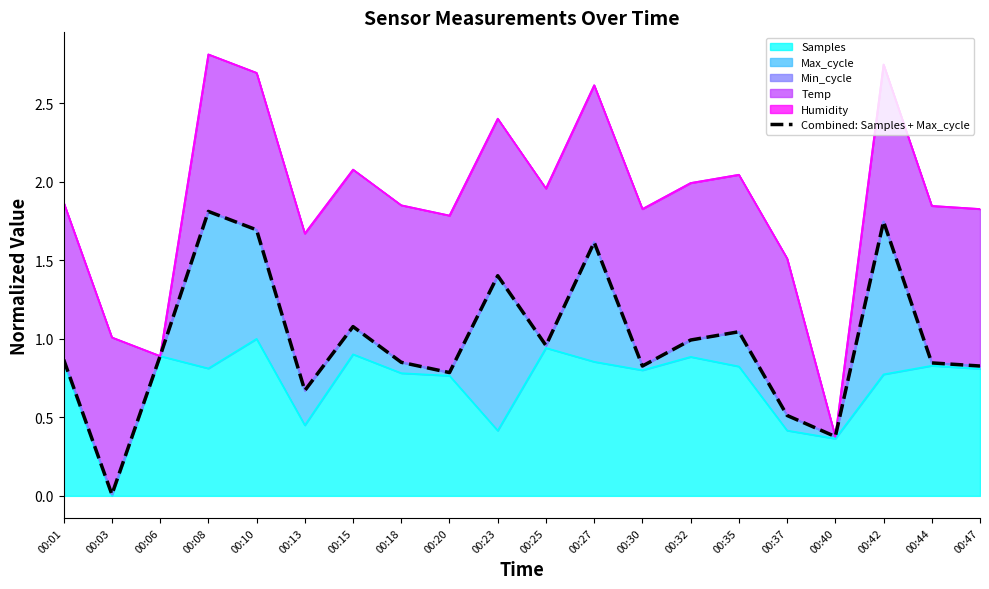

What is the difference between the maximum and minimum values?

1.8